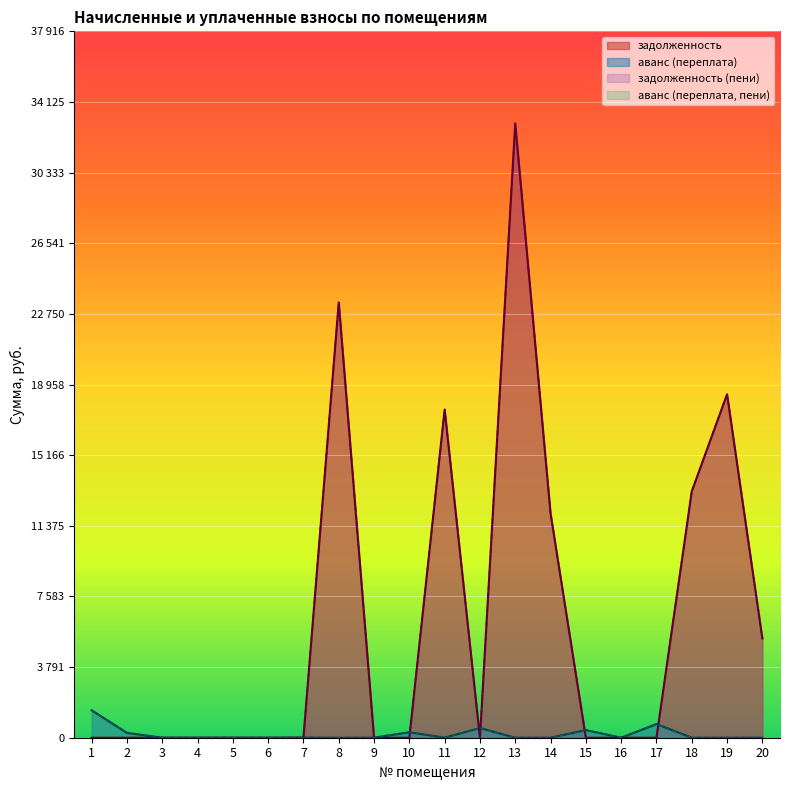

Reading left to right, extract all data points from this chart.

задолженность: 1=0.0	2=0.0	3=0.0	4=0.0	5=0.0	6=0.0	7=0.0	8=23362.8	9=0.0	10=0.0	11=17615.1	12=0.0	13=32970.4	14=12042.0	15=0.0	16=0.0	17=0.0	18=13223.6	19=18435.1	20=5325.2
аванс (переплата): 1=1472.2	2=258.9	3=0.6	4=0.0	5=0.0	6=0.0	7=4.6	8=0.0	9=0.0	10=293.6	11=0.0	12=518.7	13=0.0	14=0.0	15=409.2	16=0.0	17=731.9	18=0.0	19=0.0	20=0.0
задолженность (пени): 1=0.0	2=0.0	3=0.0	4=0.0	5=0.0	6=0.0	7=0.0	8=23362.8	9=0.0	10=0.0	11=17615.1	12=0.0	13=32970.4	14=12042.0	15=0.0	16=0.0	17=0.0	18=13223.6	19=18435.1	20=5325.2
аванс (переплата, пени): 1=1472.2	2=258.9	3=0.6	4=0.0	5=0.0	6=0.0	7=4.6	8=0.0	9=0.0	10=293.6	11=0.0	12=518.7	13=0.0	14=0.0	15=409.2	16=0.0	17=731.9	18=0.0	19=0.0	20=0.0